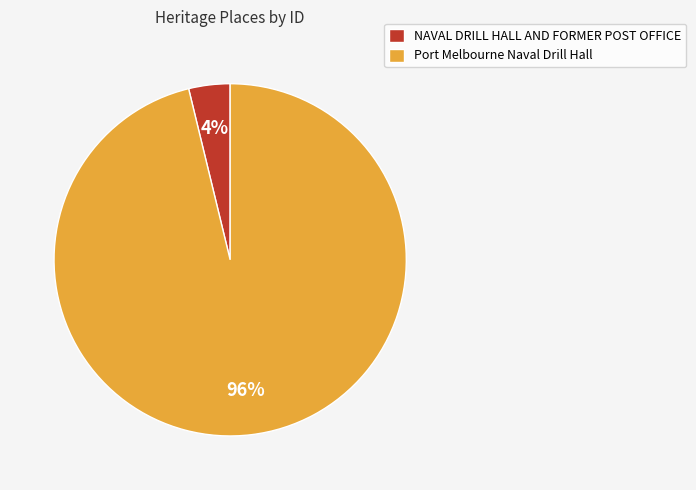

What is the smallest slice in the pie chart?

NAVAL DRILL HALL AND FORMER POST OFFICE